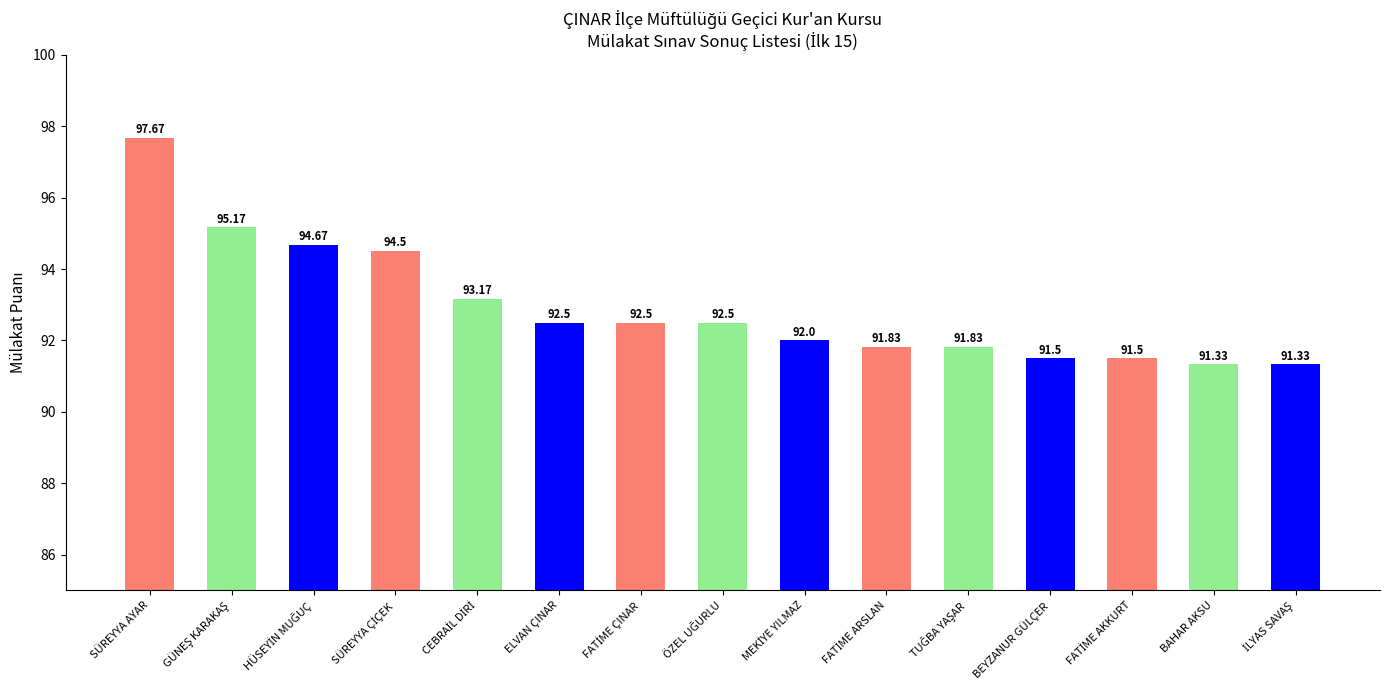

At which label does the data first exceed 92?

SÜREYYA AYAR